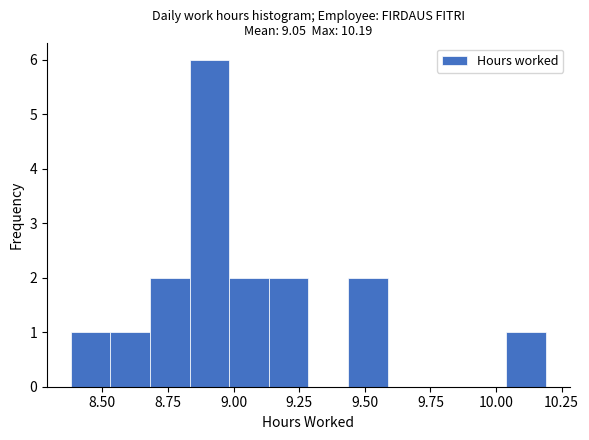

Read against the x-axis, roughly where is the centre of the tallest bar?

8.90